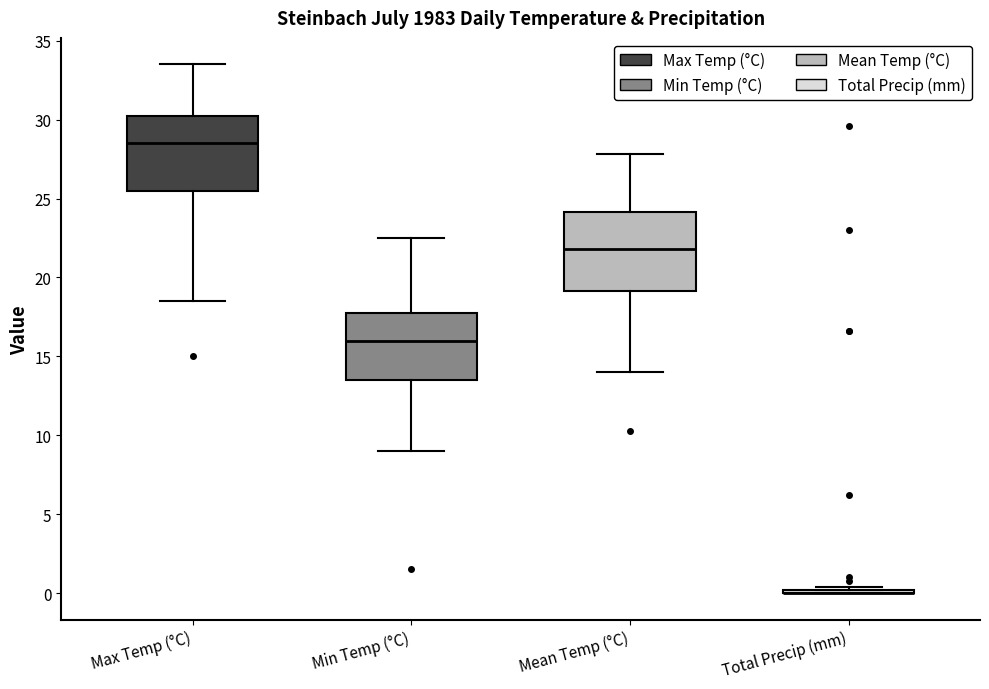

Reading left to right, transcribe this box plot: for each box, give where its median line is, the range the box spans, and where its two whiskers end, as read against the y-axis. The values are not printed on the chart, so give them approximately, as read against the axis.

Max Temp (°C): median 28.5, box 25.5 to 30.5, whiskers 18.5 to 33.5
Min Temp (°C): median 16.0, box 13.5 to 18.0, whiskers 9.0 to 22.5
Mean Temp (°C): median 22.0, box 19.0 to 24.0, whiskers 14.0 to 28.0
Total Precip (mm): box collapsed to a line at 0.0, whiskers 0.0 to 0.5